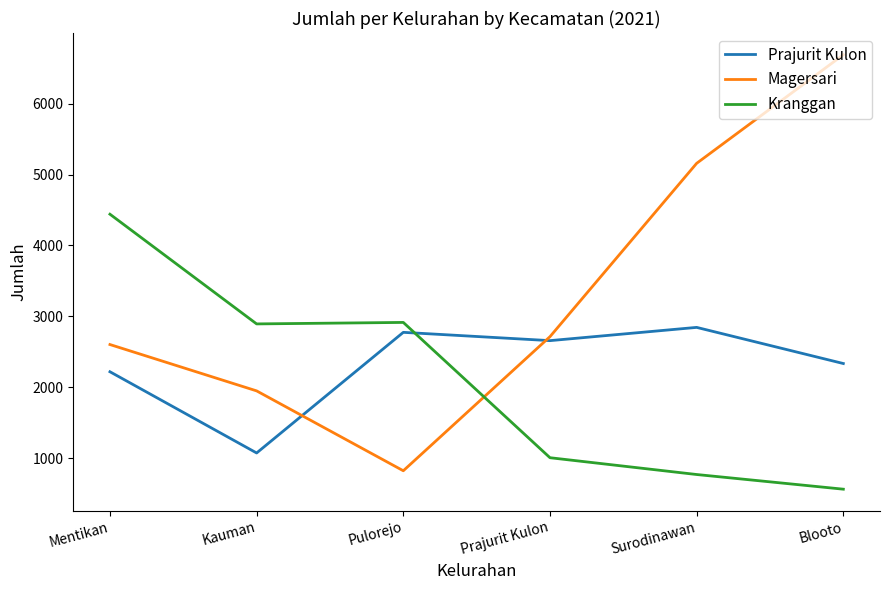

How many intersections are there between Kranggan and Magersari?

1